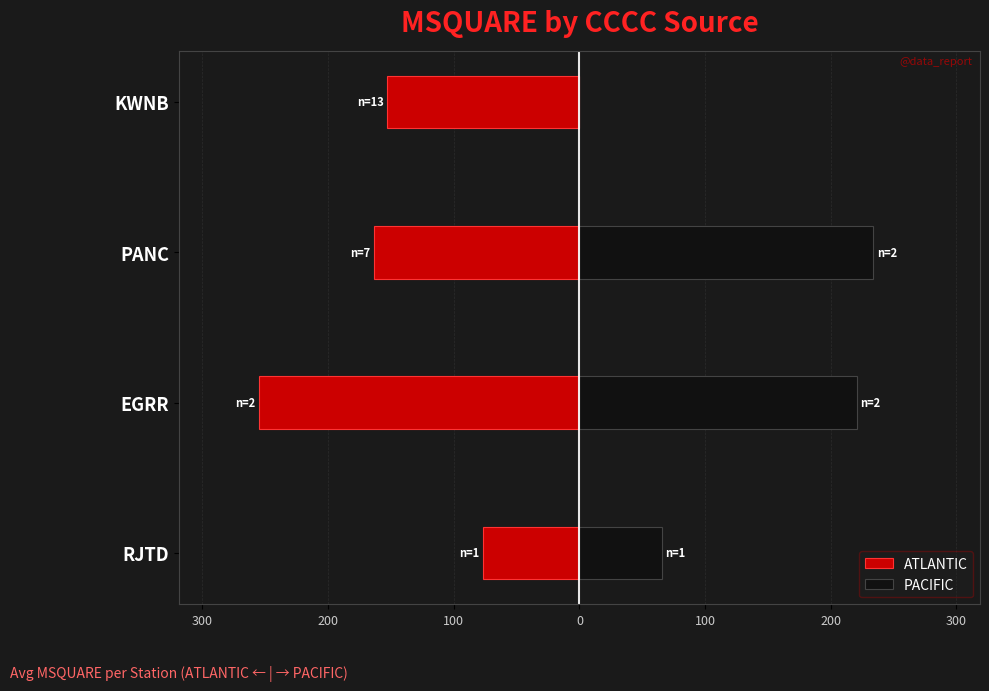

Are the bars horizontal?

Yes